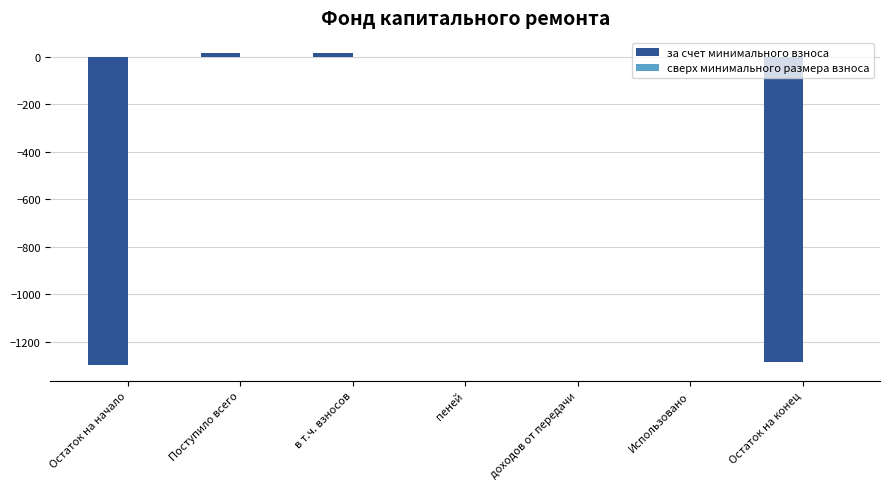

Is it true that the value at Использовано is 0.0?

True